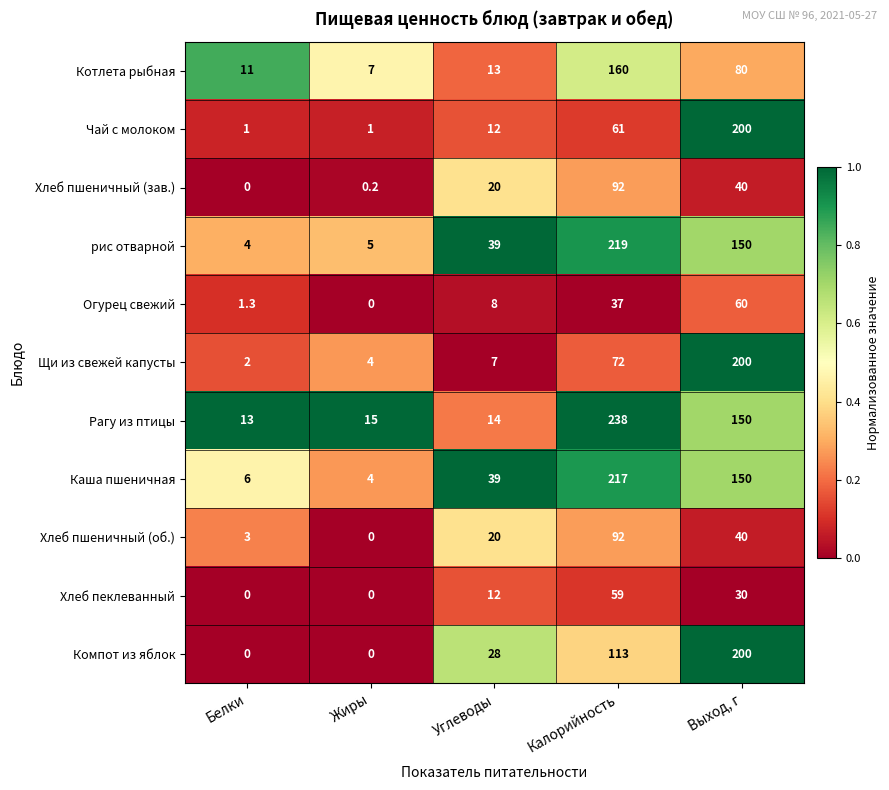

The value of Огурец свежий at Углеводы is 2.9. True or false?

False